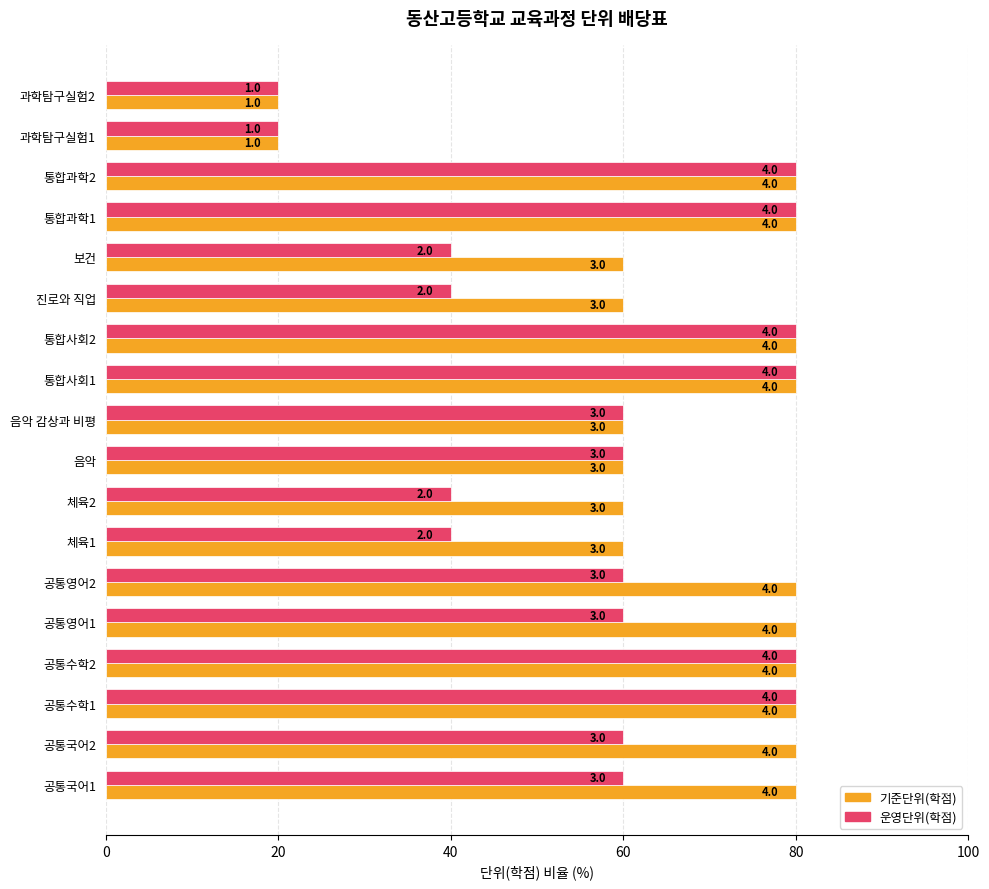

List the series in order of their peak value, highest first.

기준단위(학점), 운영단위(학점)